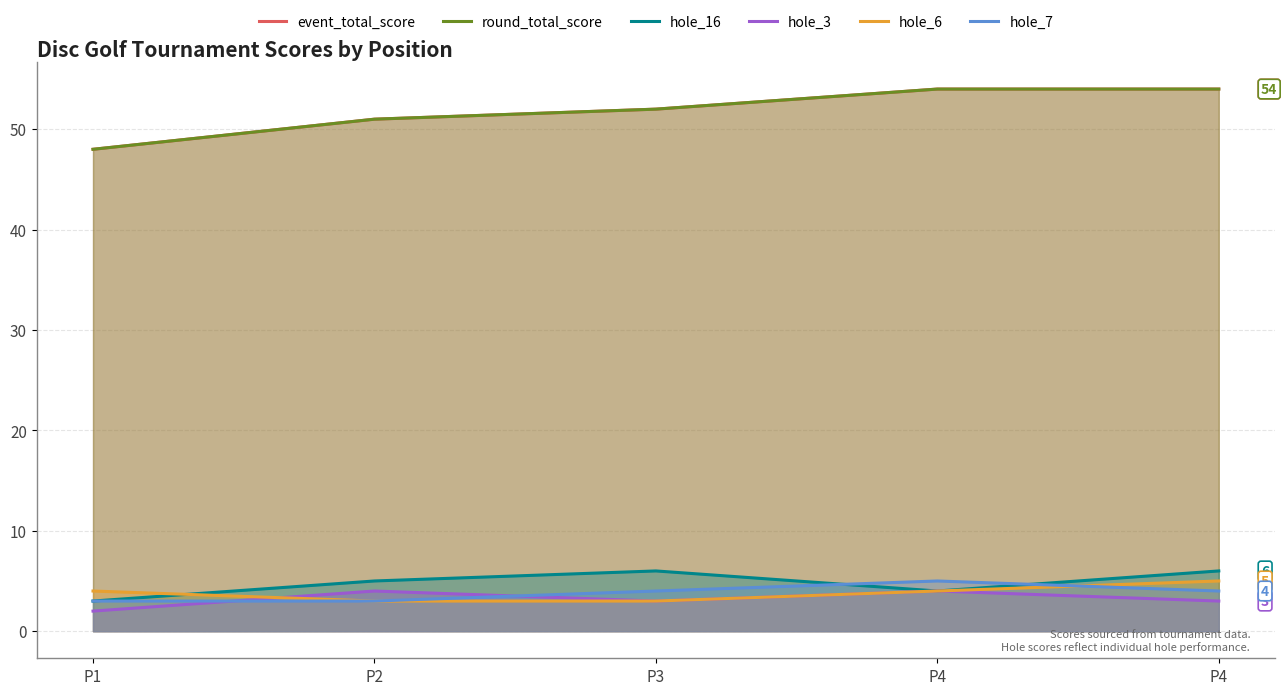

True or false: event_total_score has a value of 19 at P2.

False